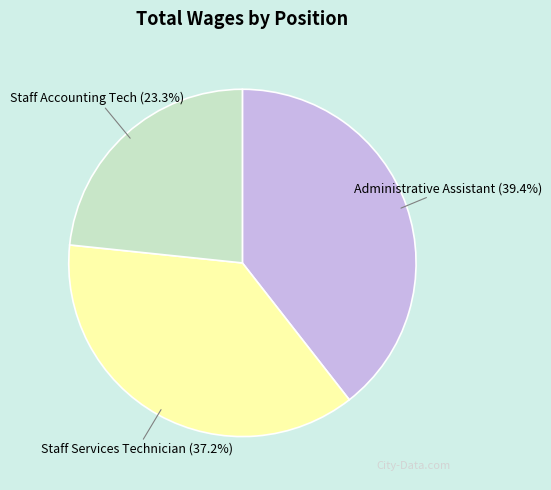

Is it true that Staff Accounting Tech is 23% of the pie?

True